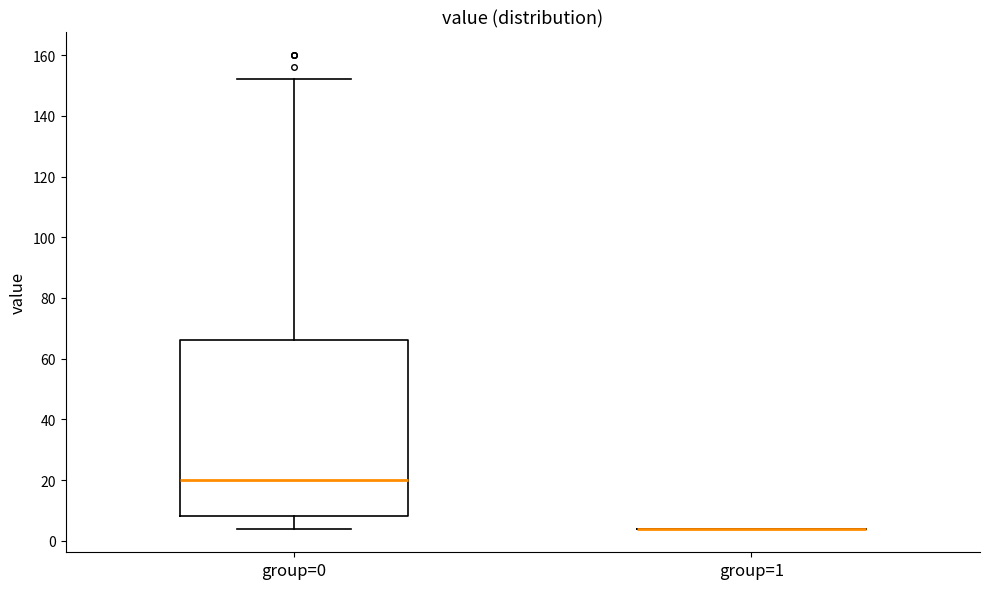

Reading left to right, read every box against the y-axis: the position of its median line, the range the box covers, and the ends of its whiskers. The values are not printed on the chart, so give them approximately, as read against the axis.

group=0: median 20, box 8 to 66, whiskers 4 to 152
group=1: box collapsed to a line at 4, whiskers 4 to 4